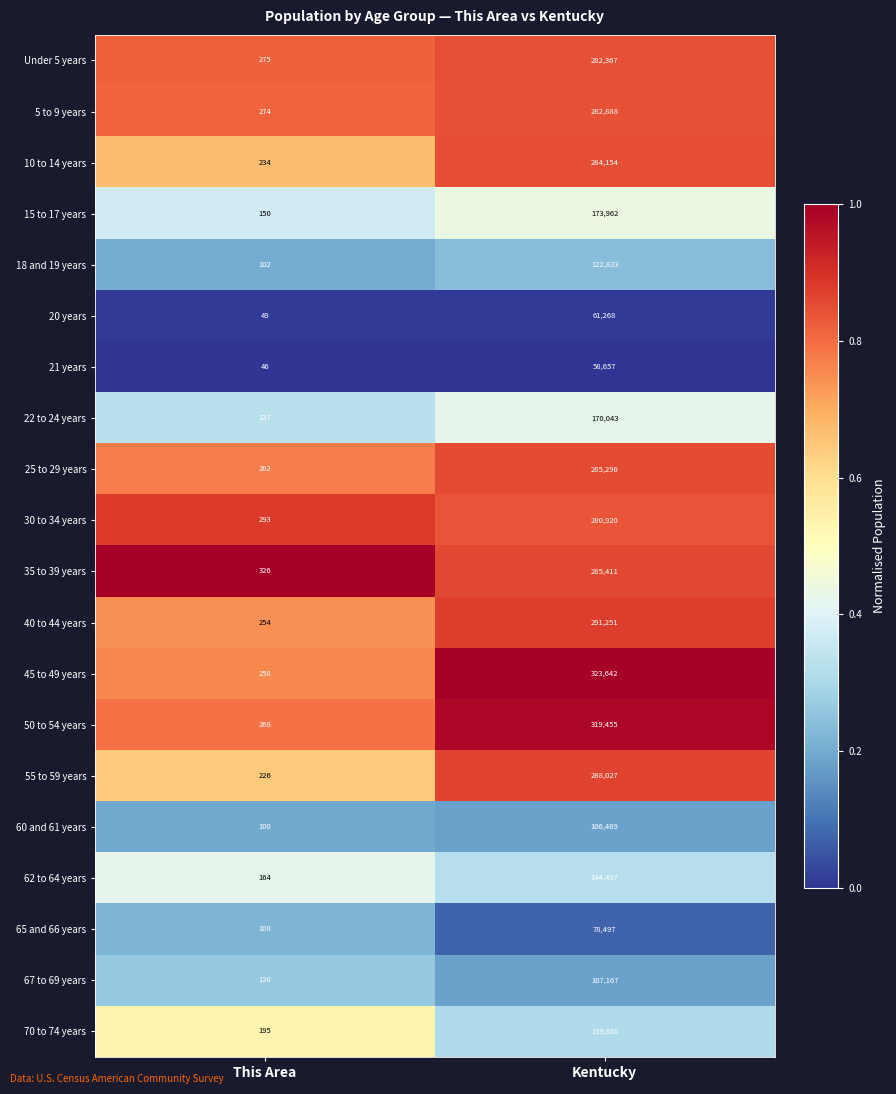

What is the difference between the maximum and minimum values in the 50 to 54 years series?

319187